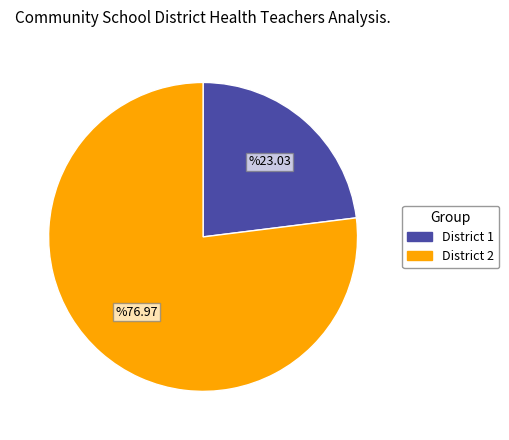

Is there any slice that represents more than half of the pie?

Yes